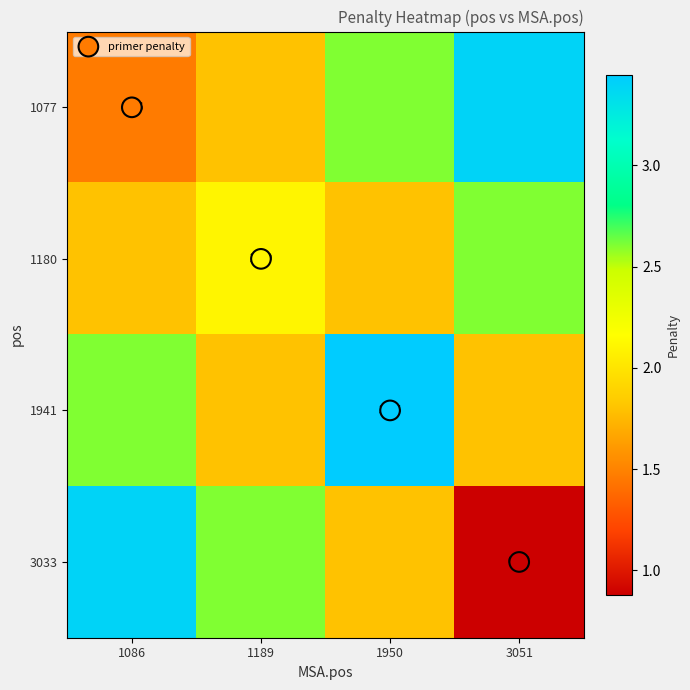

True or false: 1941 has a value of 1.7 at 1086.

False